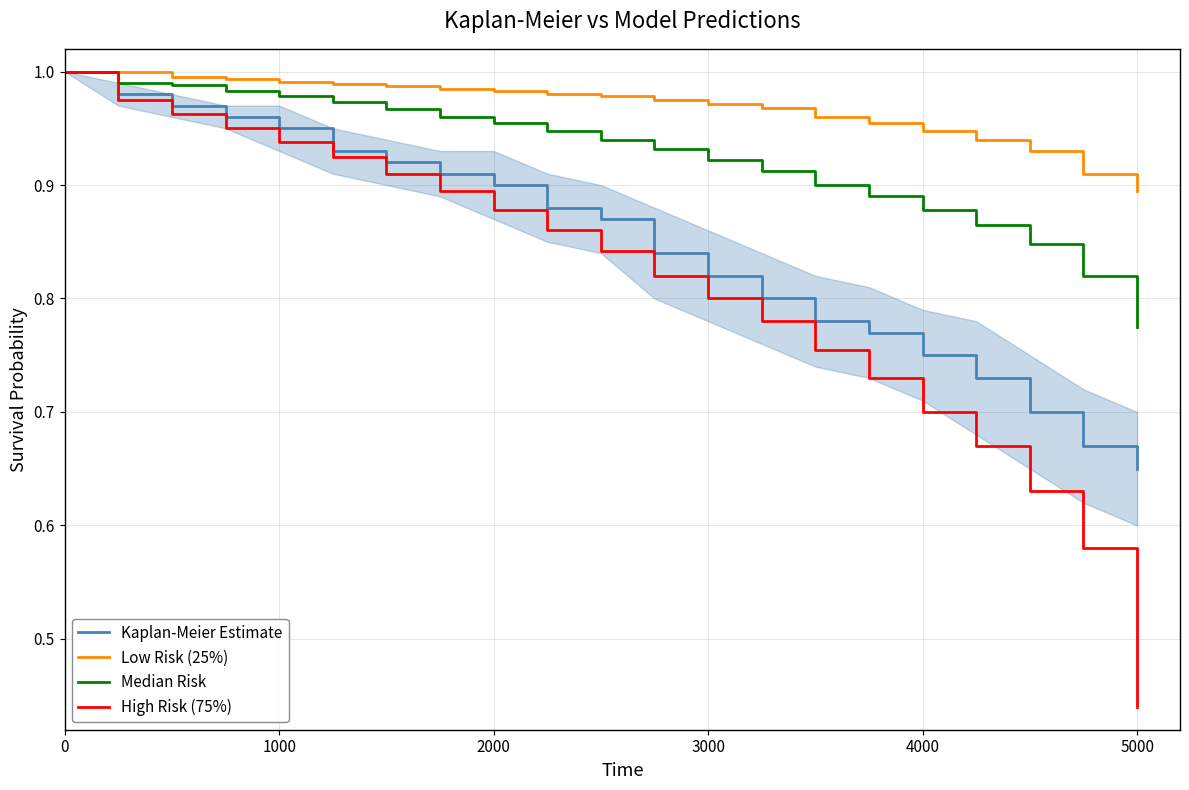

Which series has the widest spread of values?

High Risk (75%)